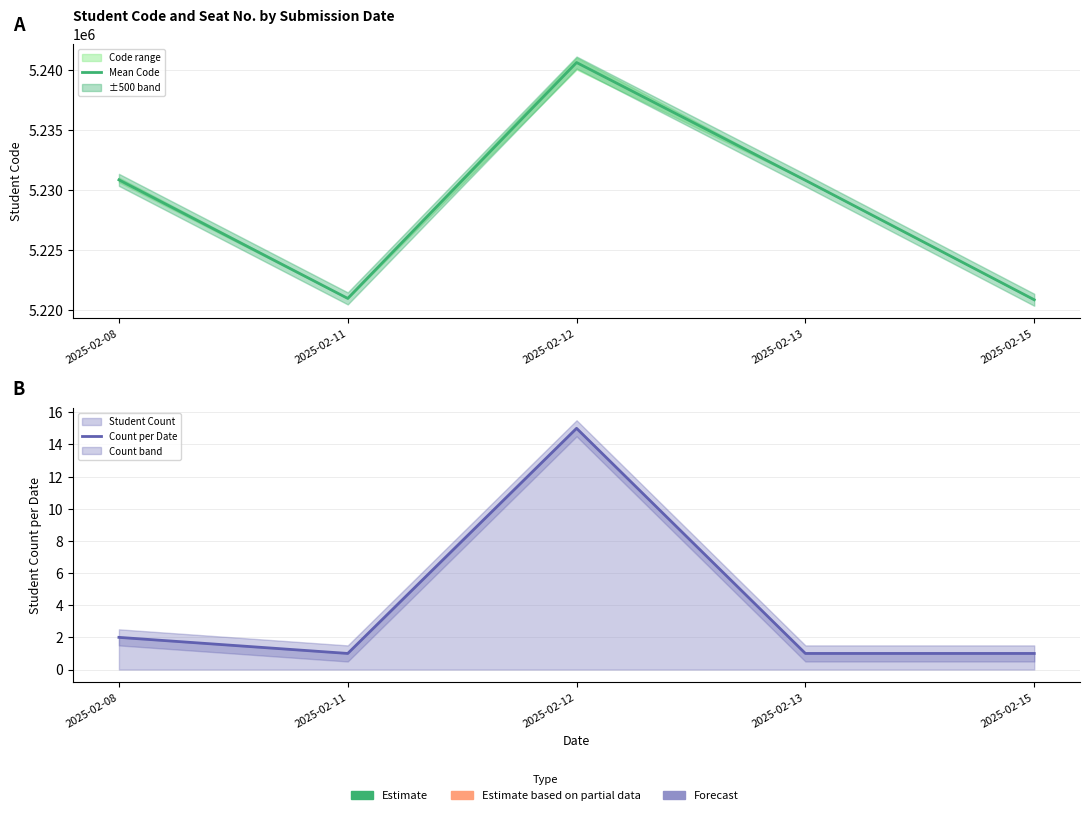

Rank the series at 2025-02-08 from highest to lowest value.

Mean Code, Count per Date